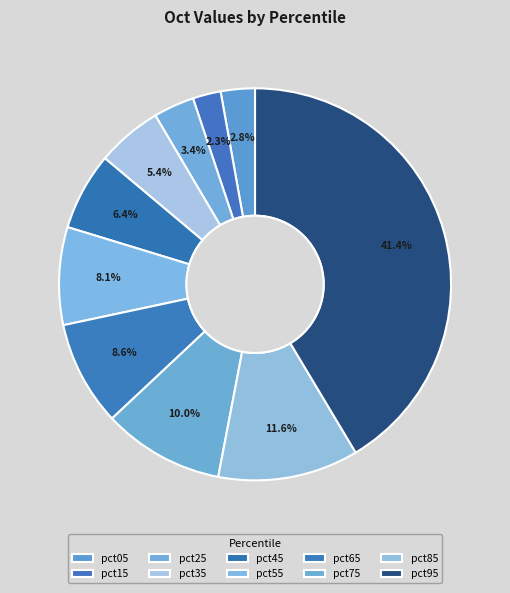

How many slices are in this pie chart?

10